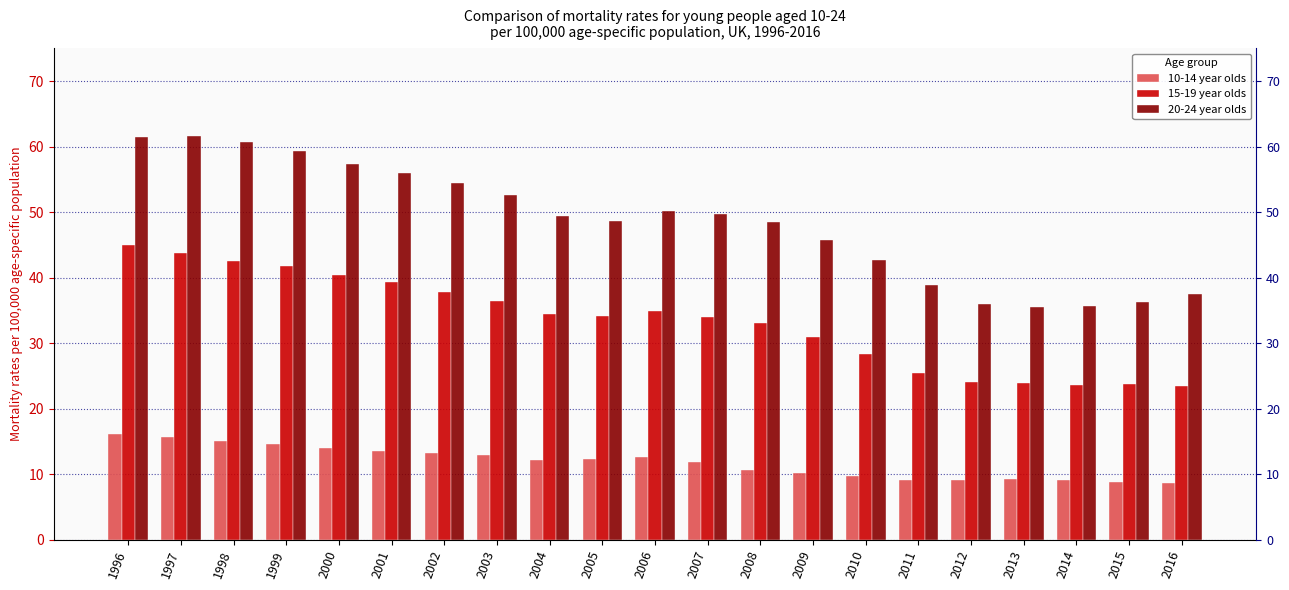

What is the average value of the 15-19 year olds series?

33.4